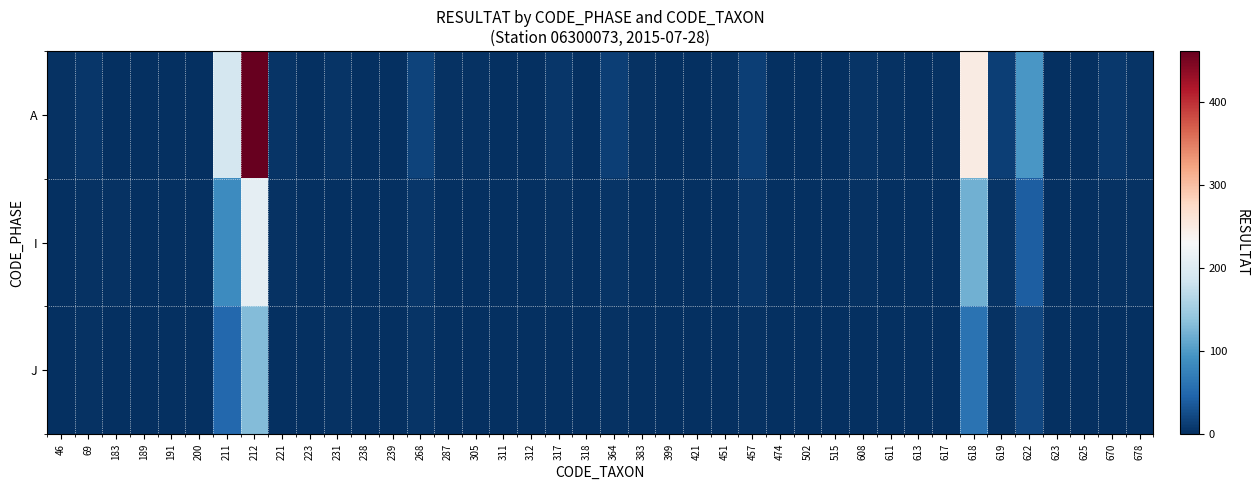

Reading right to left, extract all data points from this chart.

A: 678=5	670=9	625=1	623=1	622=97	619=13	618=250	617=2	613=1	611=2	608=5	515=1	502=1	474=0	457=14	451=3	421=0	399=0	383=2	364=14	318=0	317=6	312=1	311=0	305=2	287=2	268=18	239=1	238=0	231=4	223=0	221=4	212=462	211=190	200=0	191=0	189=0	183=1	69=6	46=2
I: 678=2	670=3	625=0	623=0	622=40	619=4	618=120	617=1	613=0	611=0	608=2	515=0	502=0	474=0	457=6	451=1	421=0	399=0	383=0	364=5	318=0	317=2	312=0	311=0	305=0	287=1	268=7	239=0	238=0	231=1	223=0	221=2	212=210	211=85	200=1	191=0	189=1	183=2	69=3	46=0
J: 678=1	670=1	625=0	623=0	622=20	619=2	618=60	617=0	613=0	611=0	608=1	515=0	502=0	474=0	457=3	451=0	421=0	399=0	383=0	364=3	318=0	317=1	312=0	311=0	305=1	287=0	268=4	239=0	238=0	231=2	223=0	221=1	212=130	211=50	200=0	191=1	189=0	183=0	69=2	46=1